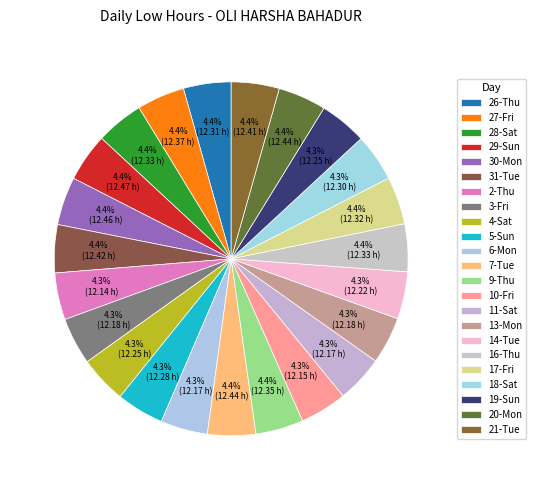

How many slices are in this pie chart?

23